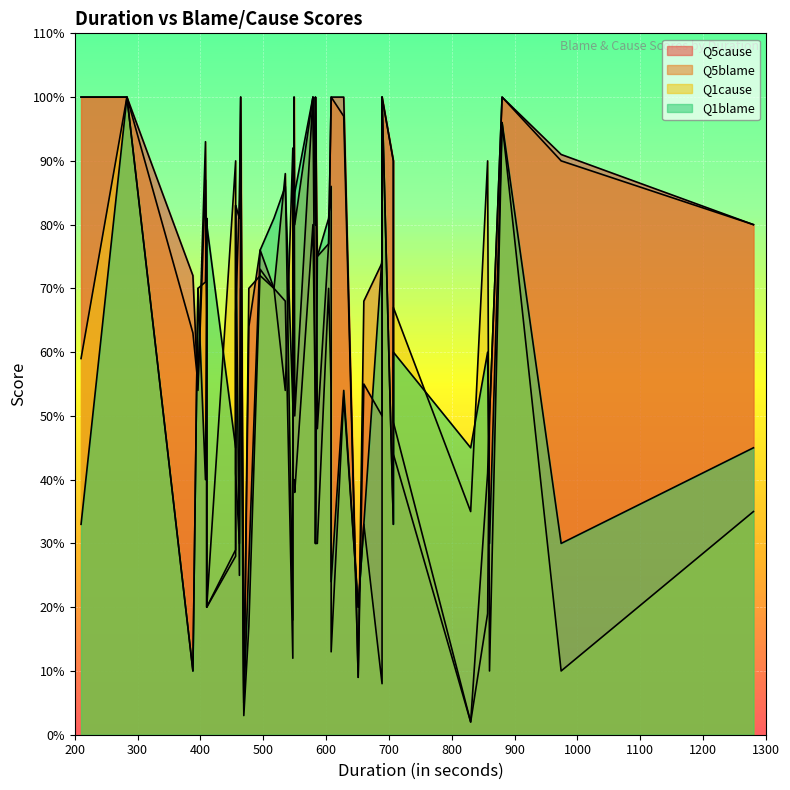

Between which two adjacent categories do Q1blame and Q1cause first intersect?

462 and 464